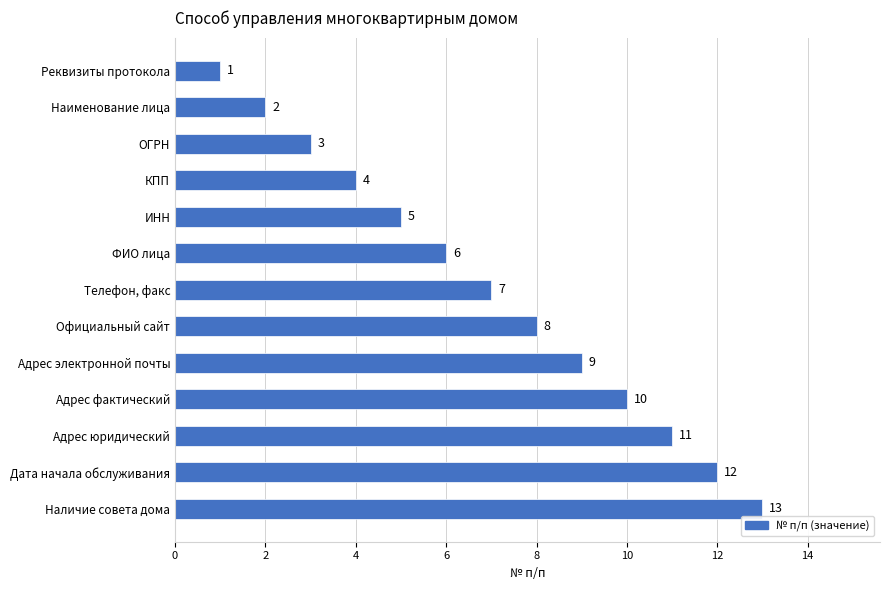

The value at Адрес электронной почты is 4. True or false?

False